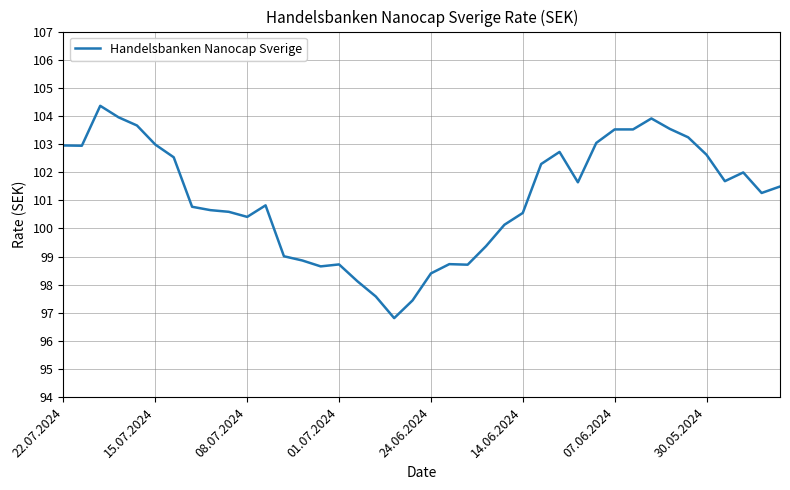

What is the maximum value shown in the chart?

104.4